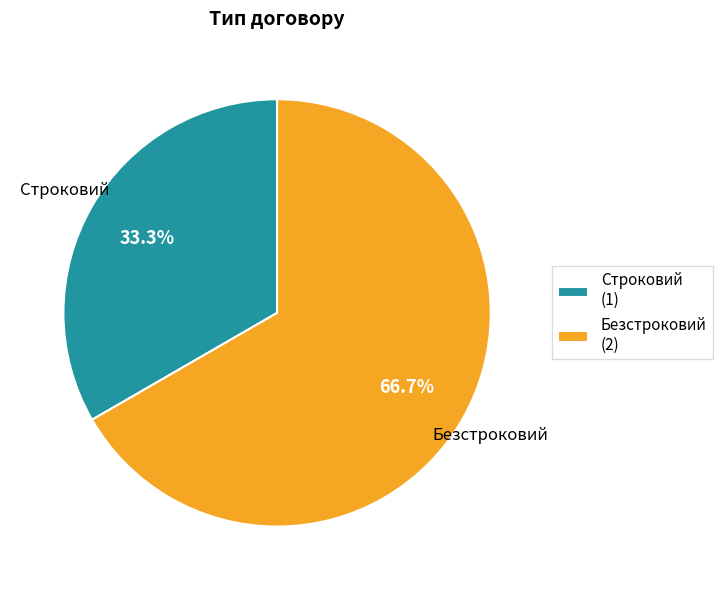

True or false: Строковий accounts for 33% of the total.

True